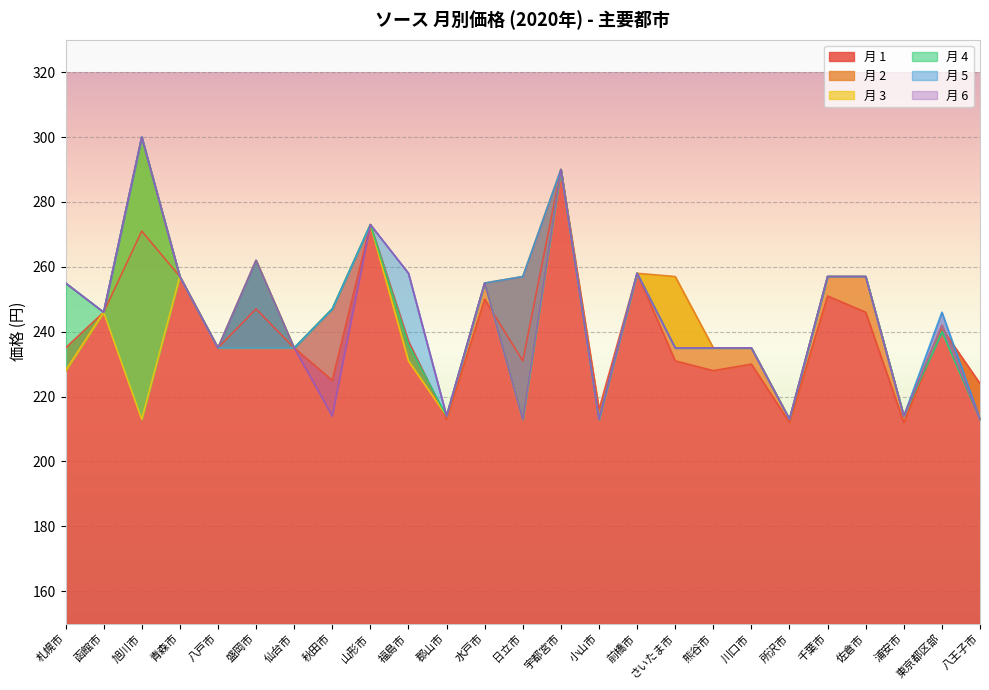

At which label is 5 closest to 256?

札幌市